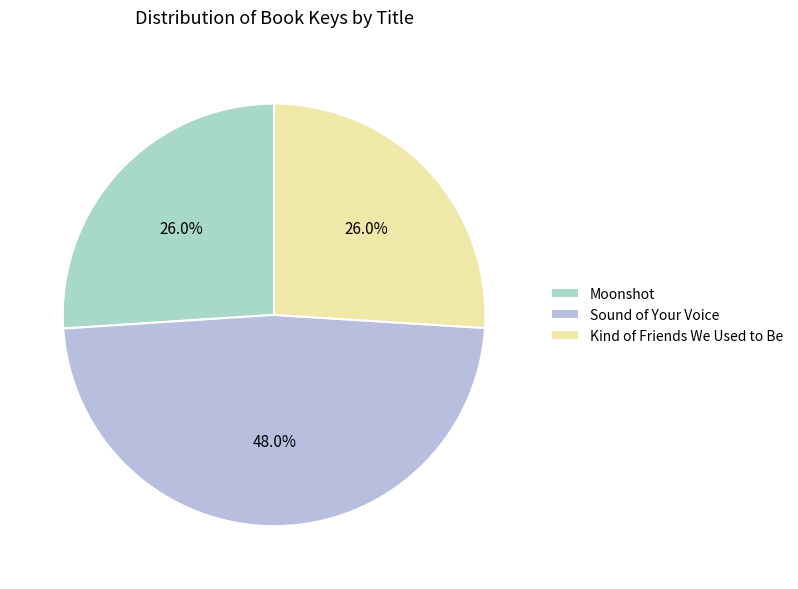

What percentage is NOT represented by Kind of Friends We Used to Be?

74.0%